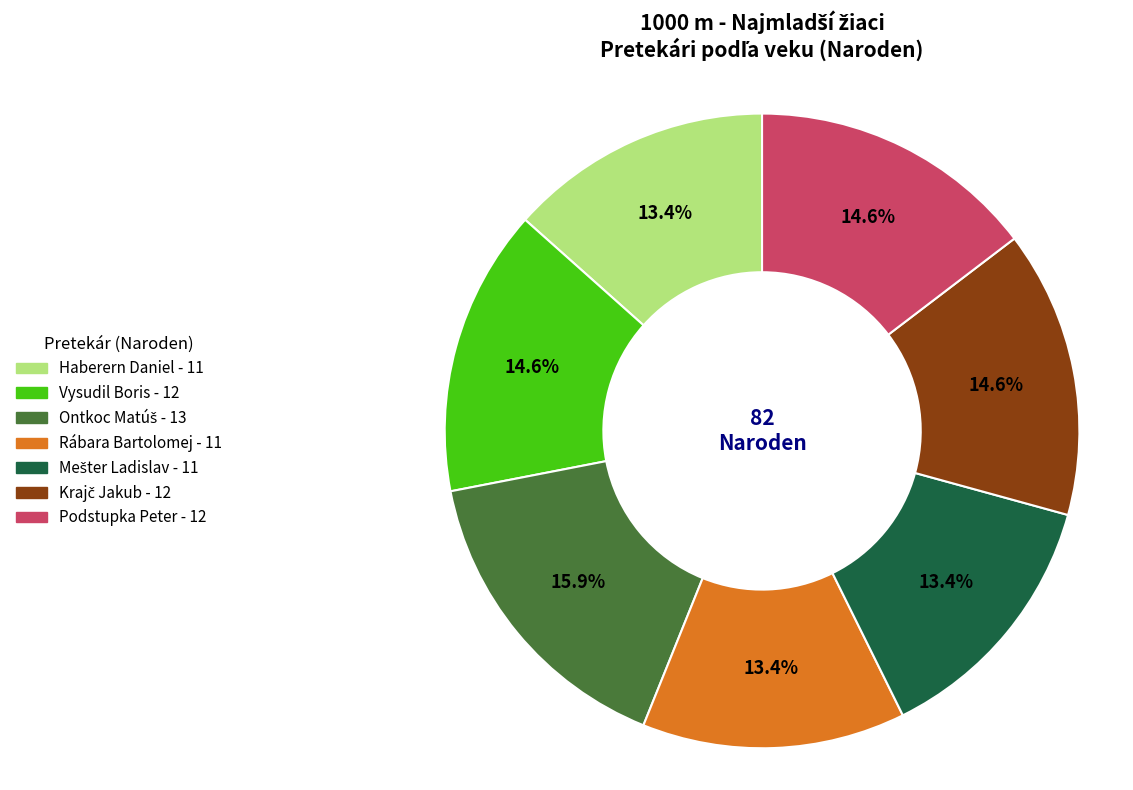

What portion of the pie excludes Vysudil Boris?

85.4%